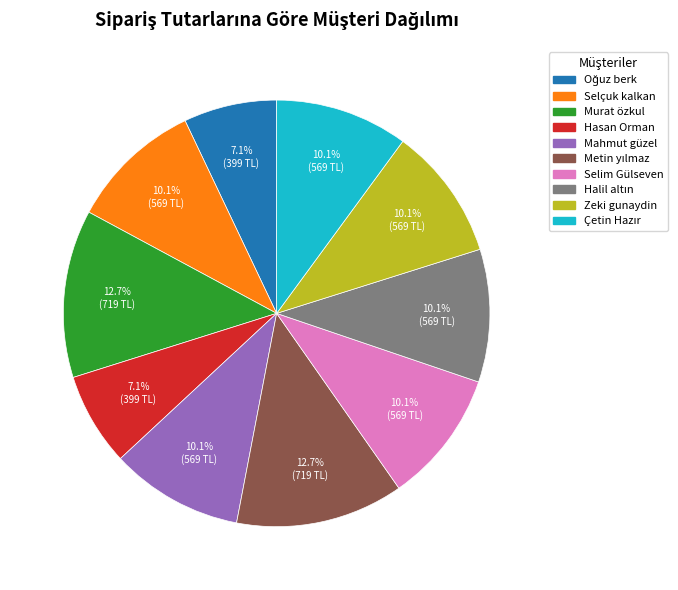

What portion of the pie excludes Zeki gunaydin?

89.9%